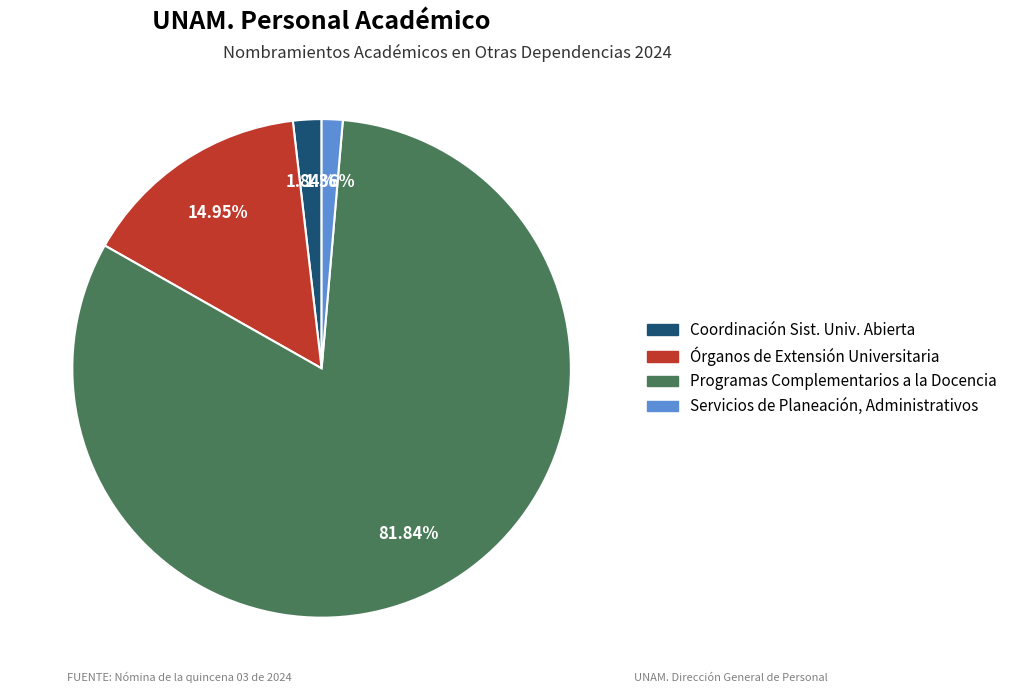

Is there a majority slice in this chart?

Yes